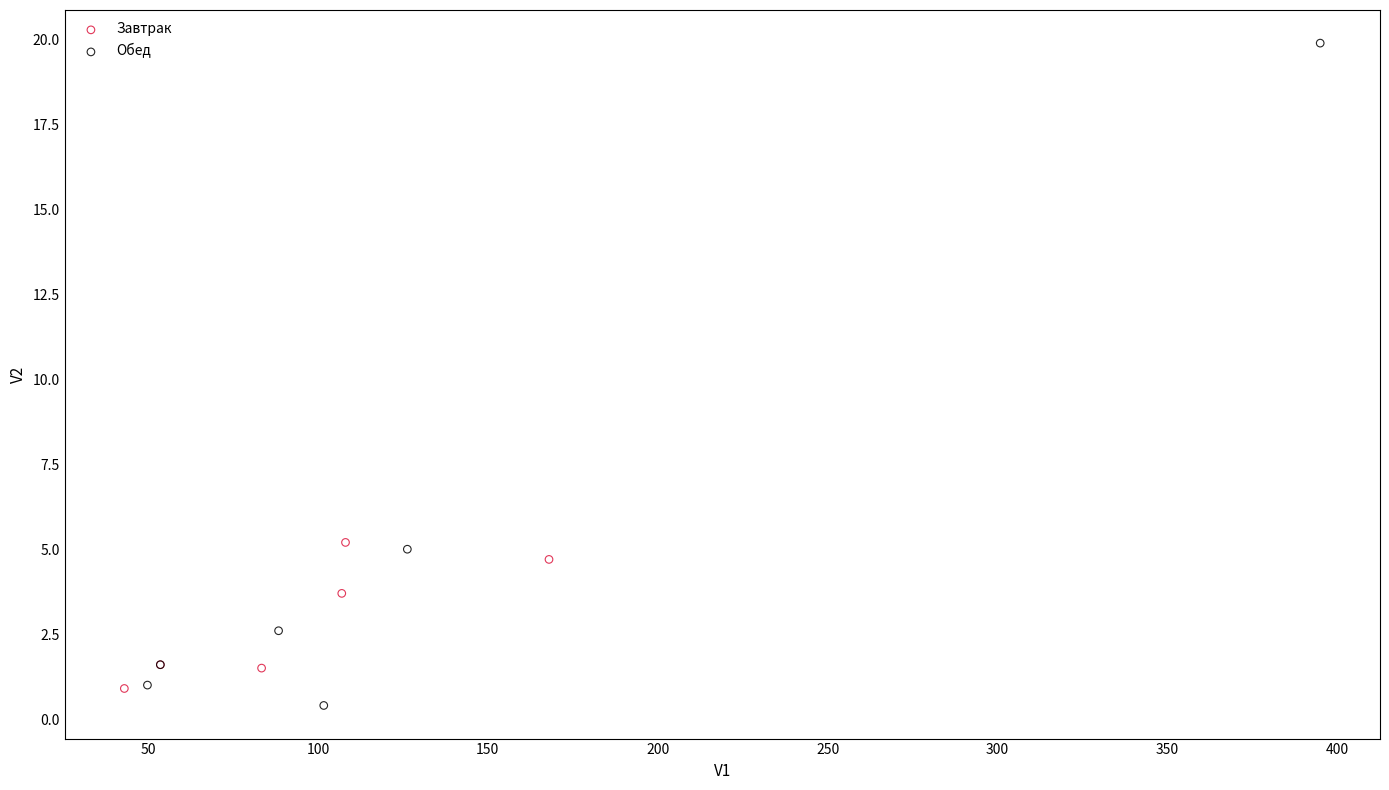

What are all the series names shown in the legend?

Завтрак, Обед